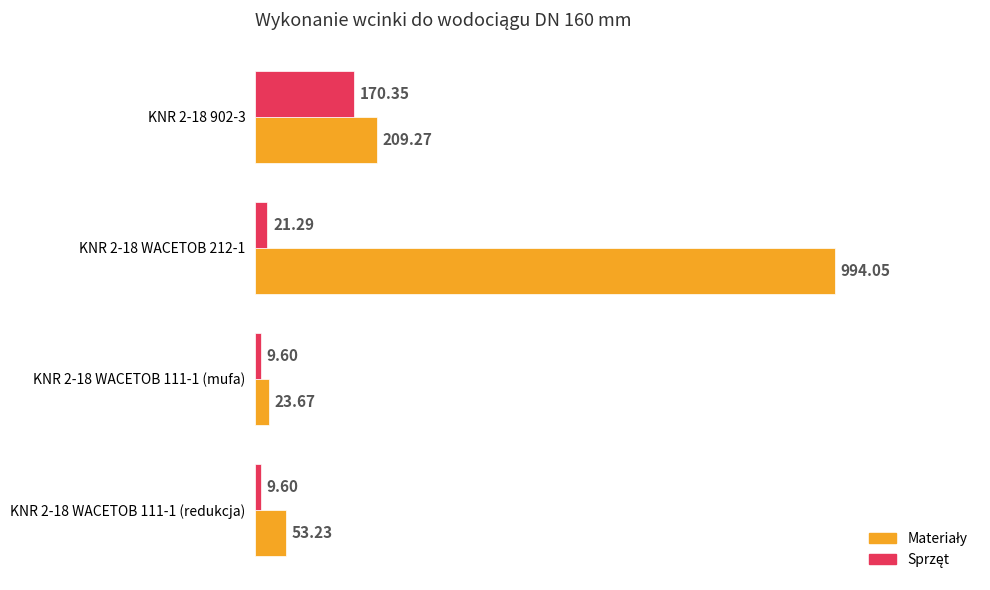

What is the total value across all series at KNR 2-18 WACETOB 212-1?

1015.3